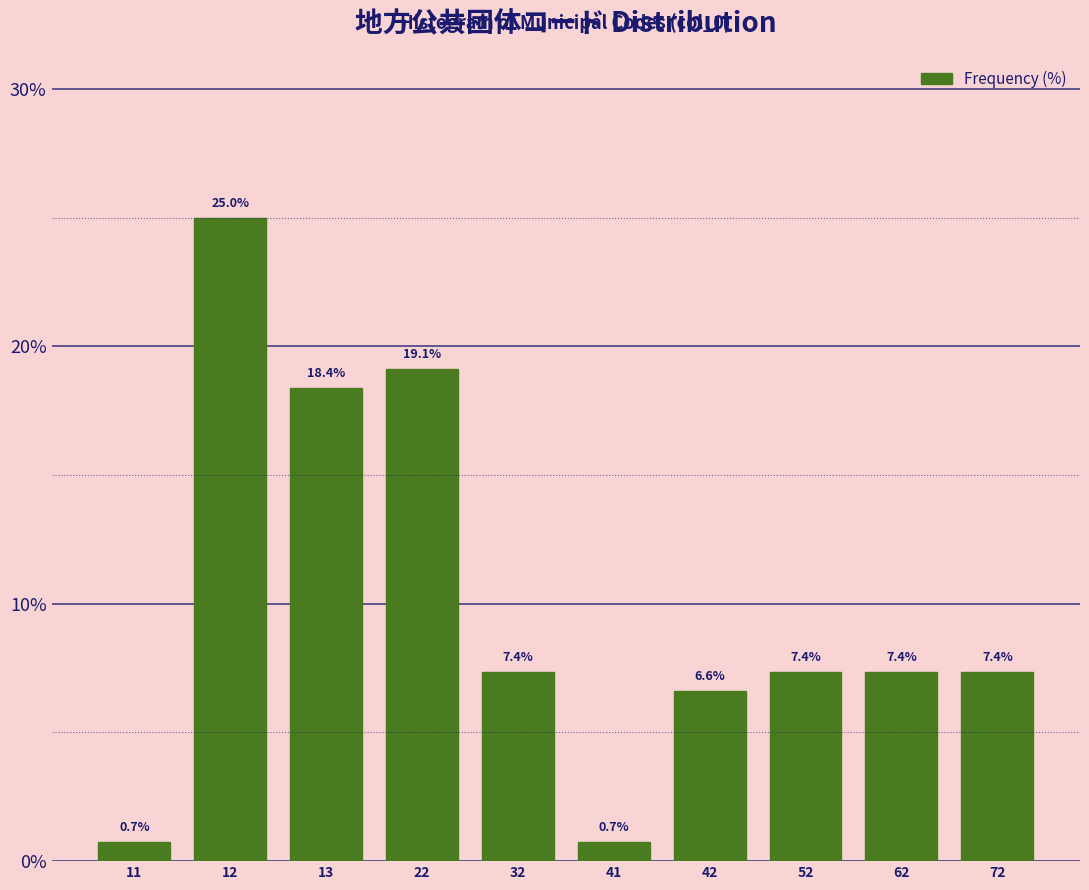

Reading left to right, transcribe all the data shown in this chart.

0.7	25.0	18.4	19.1	7.4	0.7	6.6	7.4	7.4	7.4